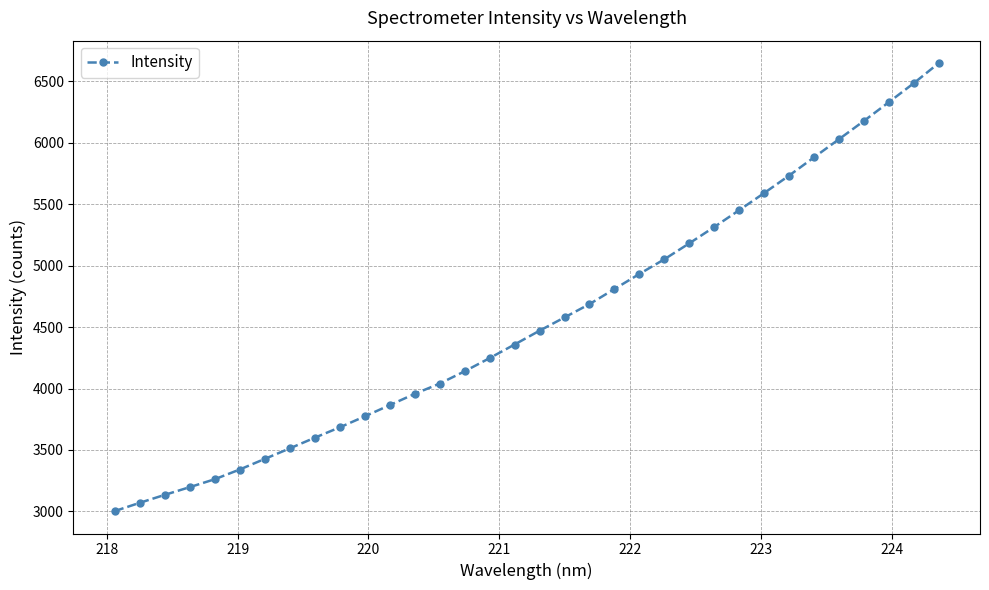

How many lines are shown in the chart?

1